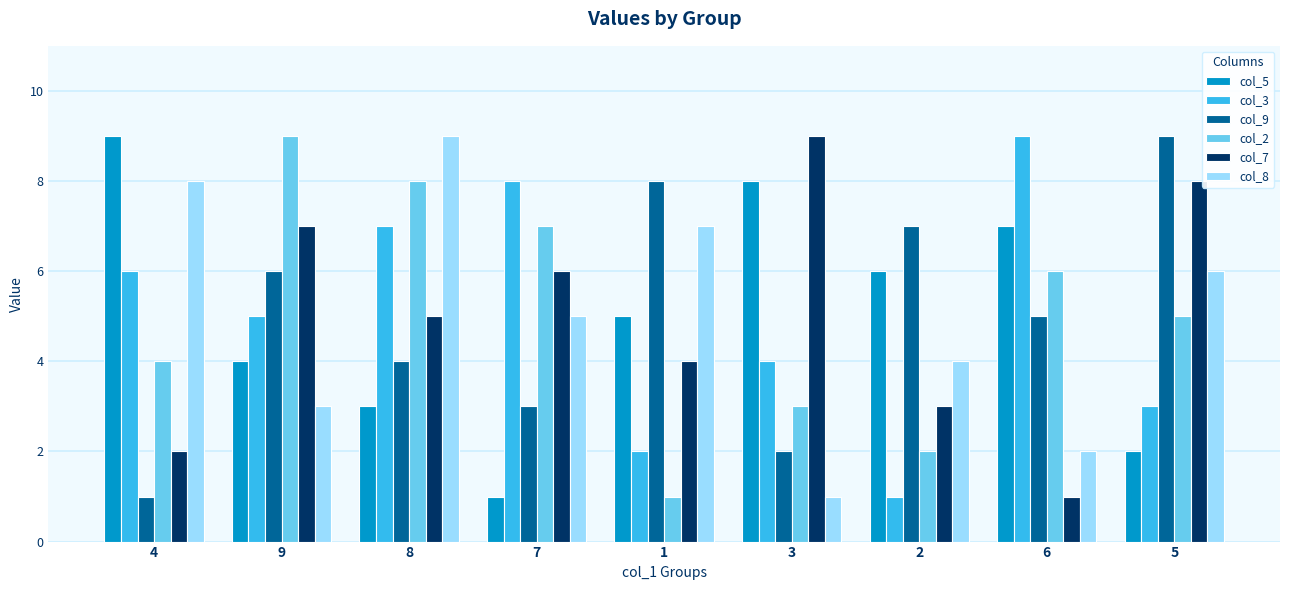

Where does the col_9 series first go above 5?

9